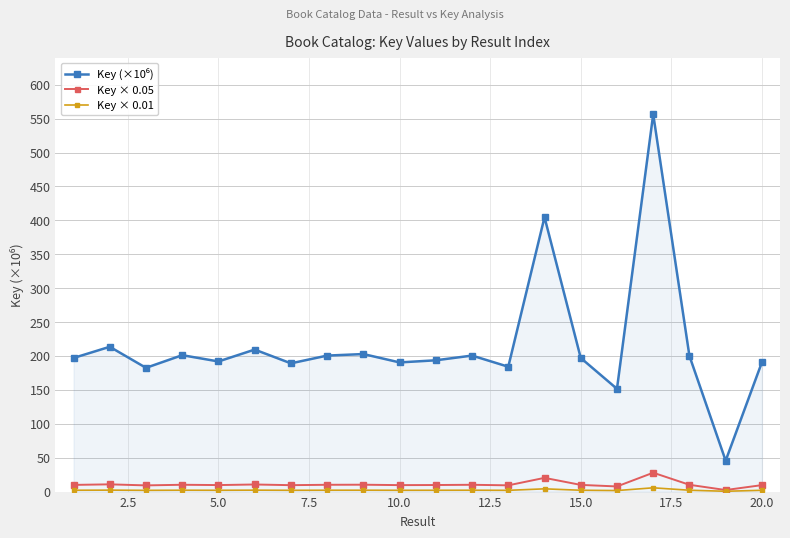

What is the greatest value displayed?

556.5